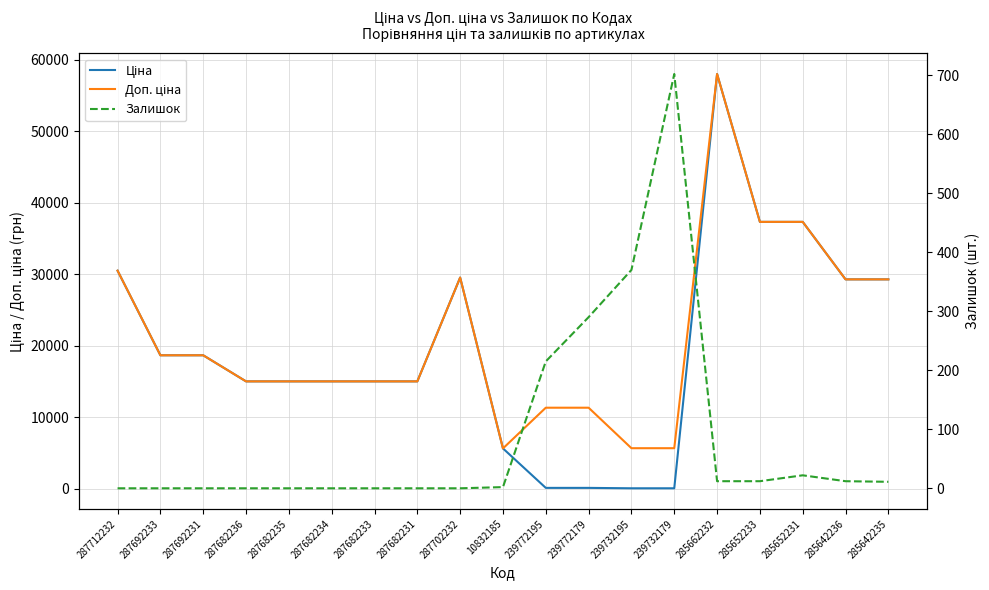

In Ціна, how many points are higher than both neighbors (excluding endpoints)?

2